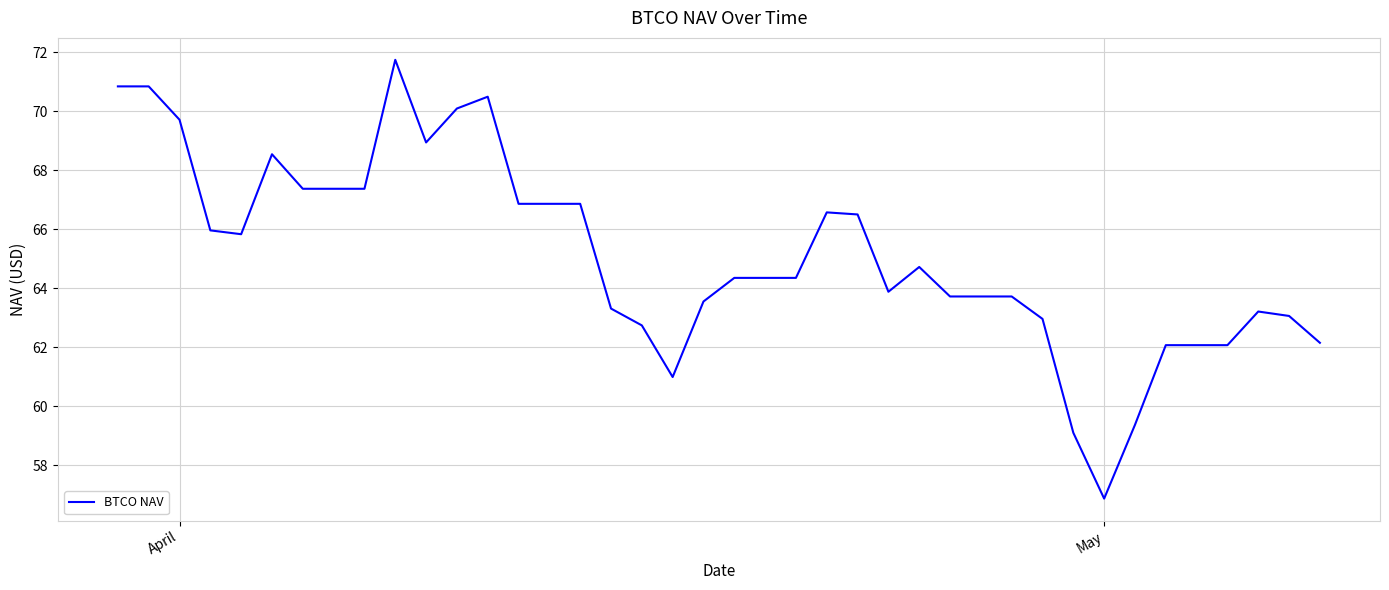

What is the difference between the maximum and minimum values?

14.9